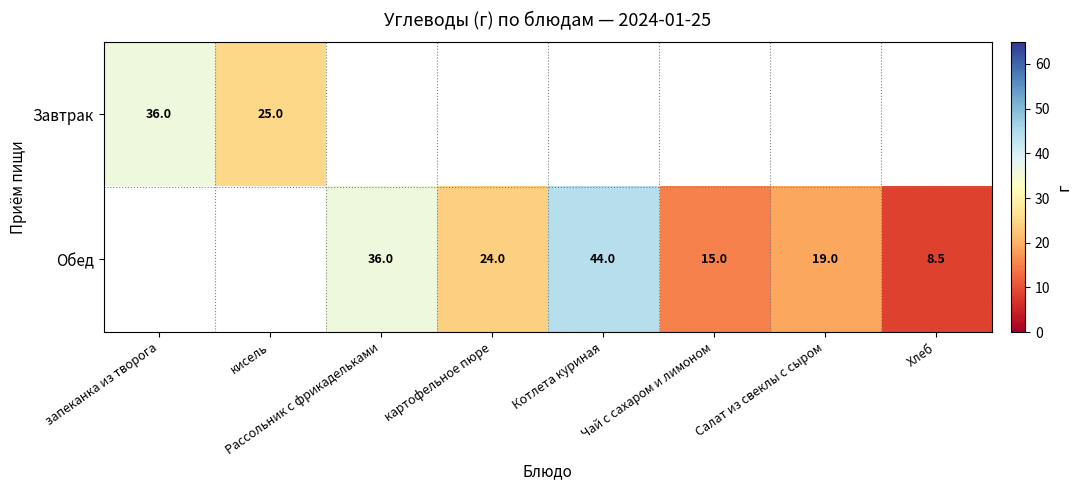

The Обед series shows 36.0 at Рассольник с фрикадельками. True or false?

True